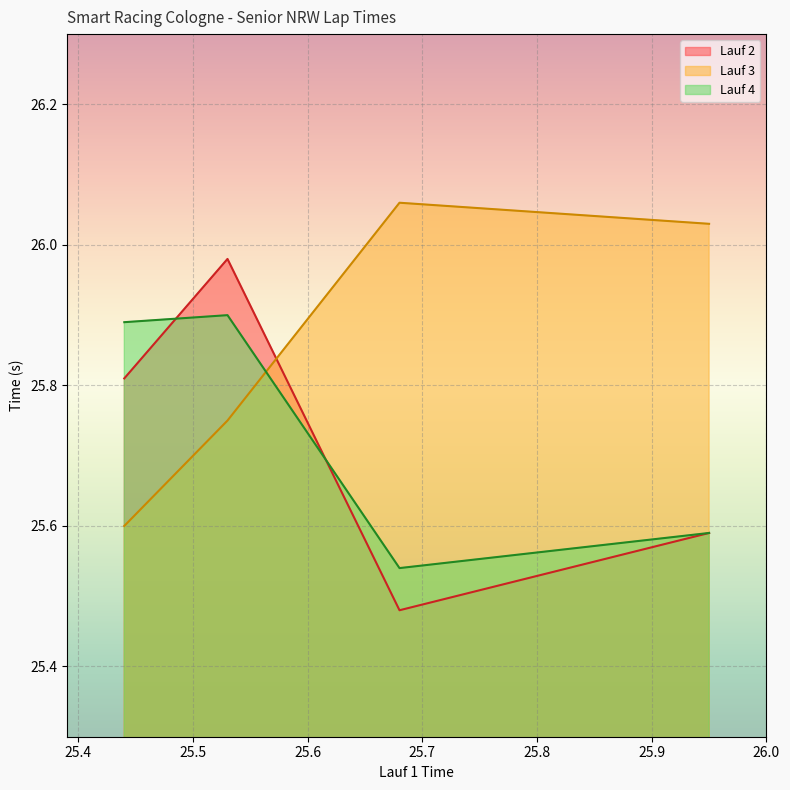

How many times do Lauf 3 and Lauf 2 cross each other?

1